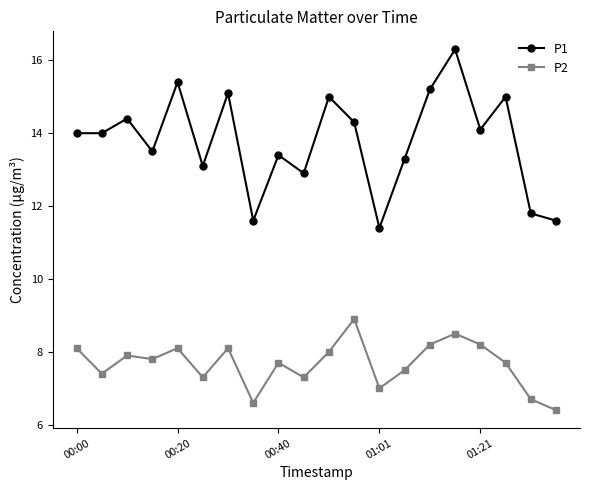

In P2, how many points are higher than both neighbors (excluding endpoints)?

6